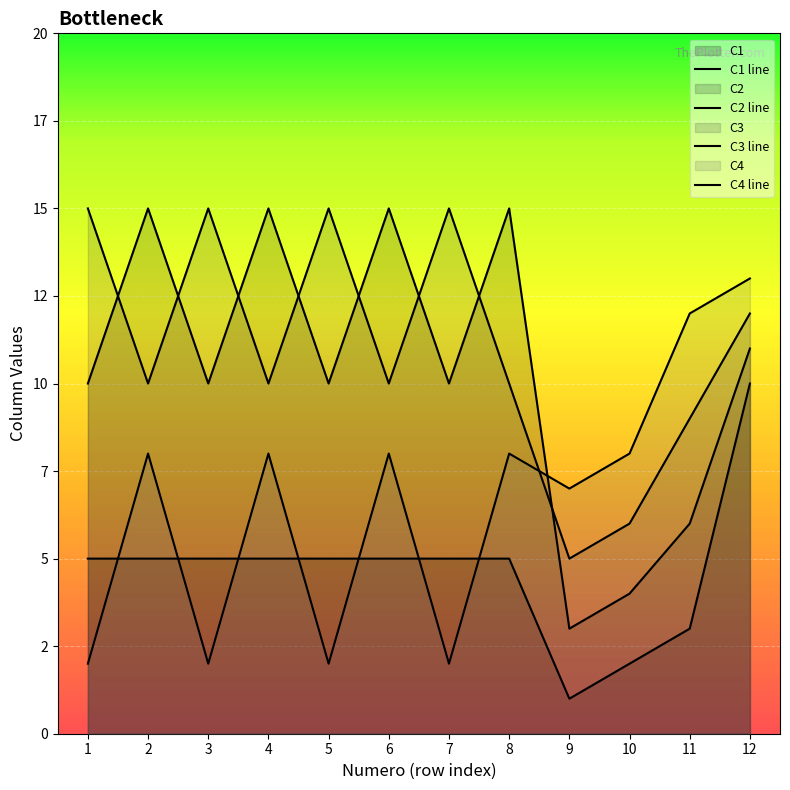

Read the C3 value at 2.

10